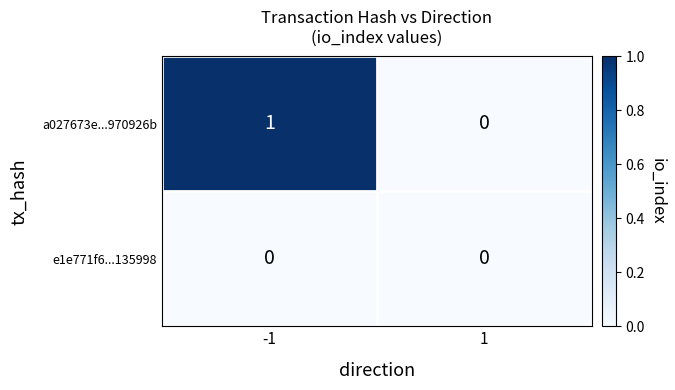

Rank the series by their maximum value, from highest to lowest.

a027673e...970926b, e1e771f6...135998